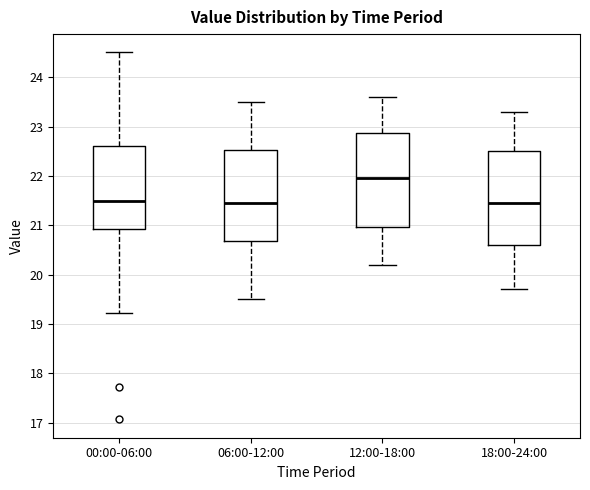

Reading left to right, transcribe this box plot: for each box, give where its median line is, the range the box spans, and where its two whiskers end, as read against the y-axis. The values are not printed on the chart, so give them approximately, as read against the axis.

00:00-06:00: median 21.5, box 20.9 to 22.6, whiskers 19.2 to 24.5
06:00-12:00: median 21.5, box 20.7 to 22.5, whiskers 19.5 to 23.5
12:00-18:00: median 22.0, box 21.0 to 22.9, whiskers 20.2 to 23.6
18:00-24:00: median 21.5, box 20.6 to 22.5, whiskers 19.7 to 23.3